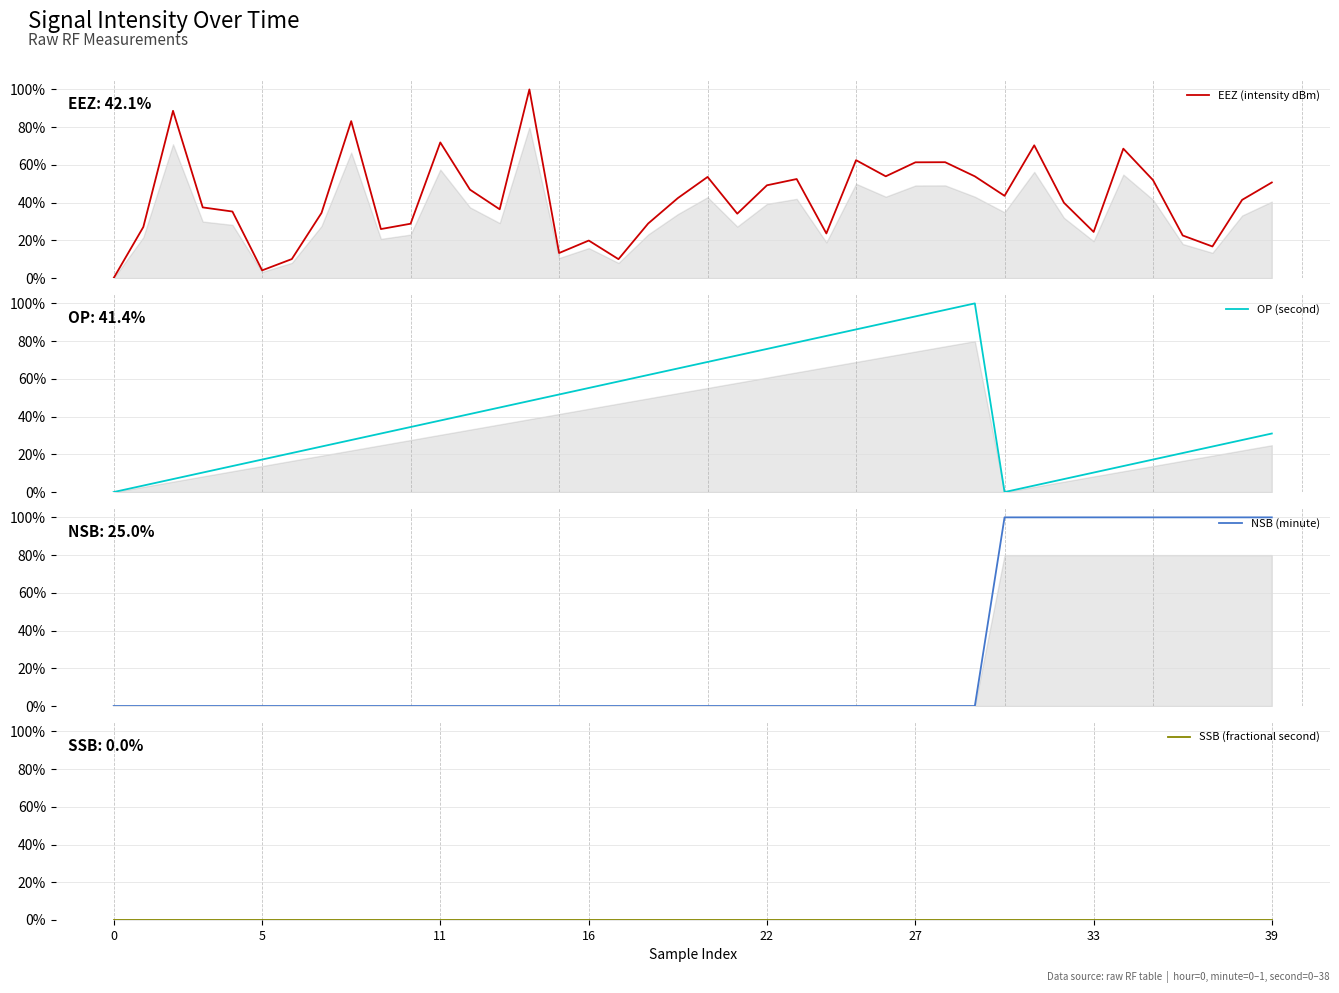

How many interior local valleys does the EEZ (intensity dBm) series have?

11